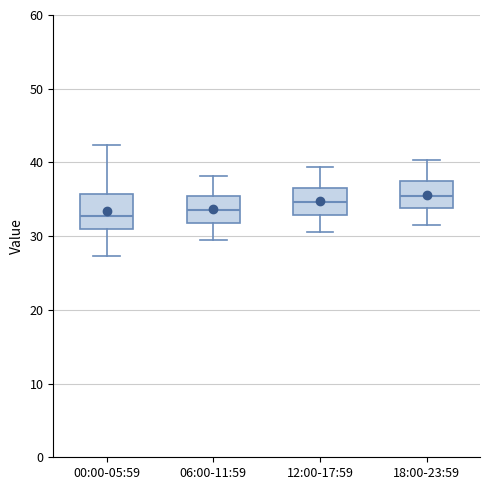

Reading left to right, read every box against the y-axis: the position of its median line, the range the box covers, and the ends of its whiskers. The values are not printed on the chart, so give them approximately, as read against the axis.

00:00-05:59: median 33, box 31 to 36, whiskers 27 to 42
06:00-11:59: median 34, box 32 to 35, whiskers 30 to 38
12:00-17:59: median 35, box 33 to 37, whiskers 31 to 39
18:00-23:59: median 36, box 34 to 37, whiskers 32 to 40